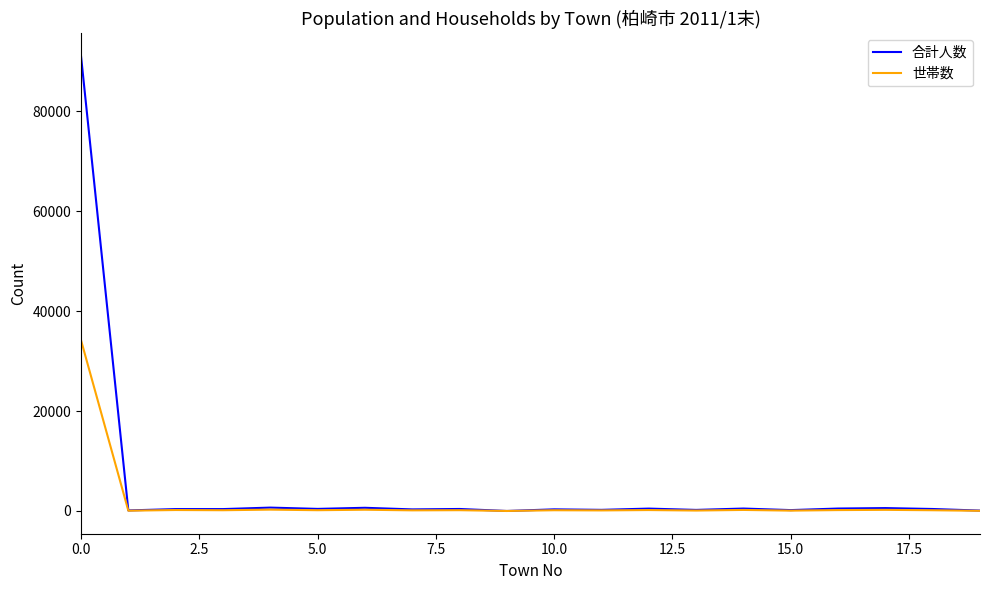

List the series in order of their peak value, highest first.

合計人数, 世帯数